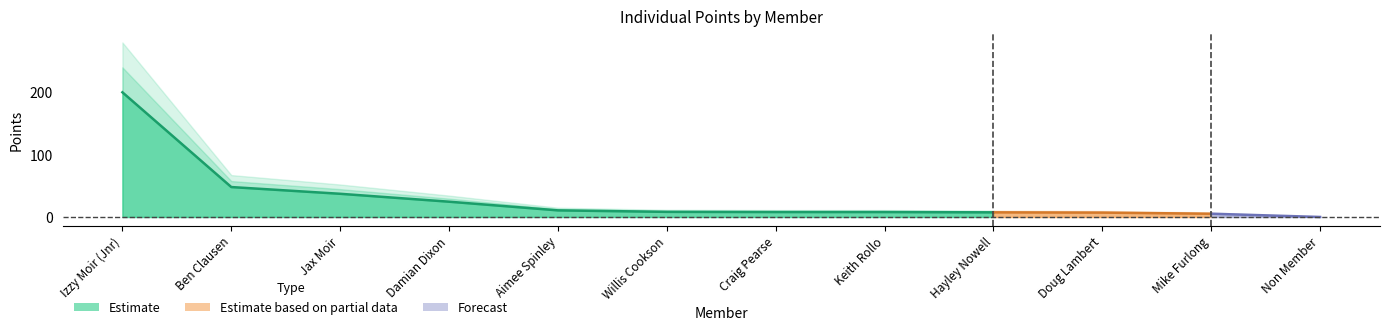

True or false: Estimate has a value of 10.6 at Aimee Spinley.

True